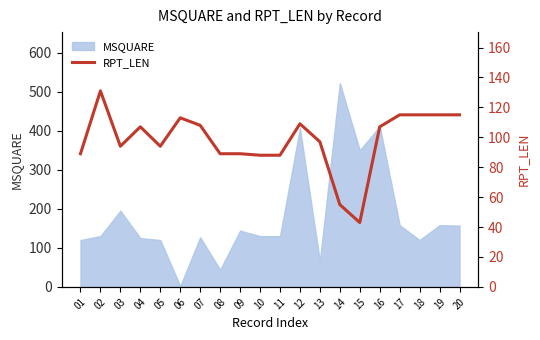

What is the value of the 11th point from the left?

88